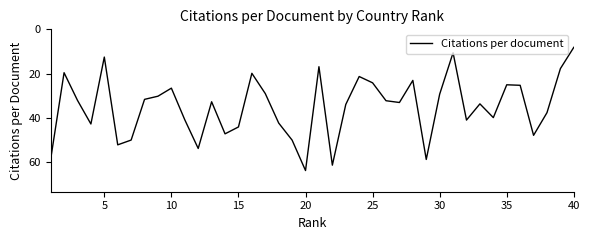

What is the difference between the maximum and minimum values?

55.7